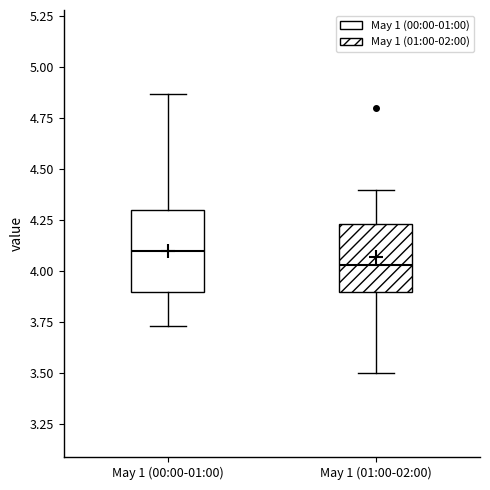

Reading left to right, read every box against the y-axis: the position of its median line, the range the box covers, and the ends of its whiskers. The values are not printed on the chart, so give them approximately, as read against the axis.

May 1 (00:00-01:00): median 4.10, box 3.90 to 4.30, whiskers 3.75 to 4.85
May 1 (01:00-02:00): median 4.05, box 3.90 to 4.25, whiskers 3.50 to 4.40